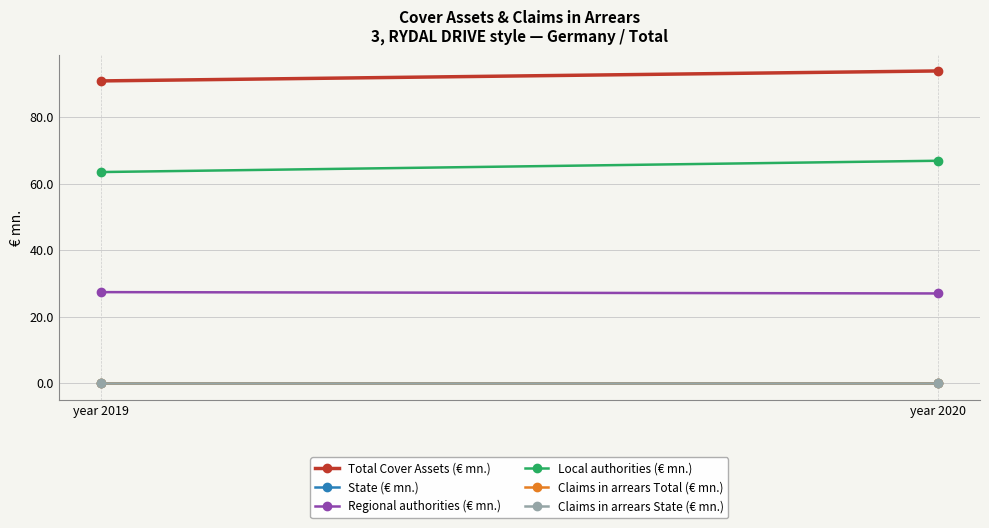

Reading right to left, what are all the values shown in this chart?

Total Cover Assets (€ mn.): 93.9	90.9
State (€ mn.): 0.0	0.0
Regional authorities (€ mn.): 27.0	27.4
Local authorities (€ mn.): 66.9	63.5
Claims in arrears Total (€ mn.): 0.0	0.0
Claims in arrears State (€ mn.): 0.0	0.0